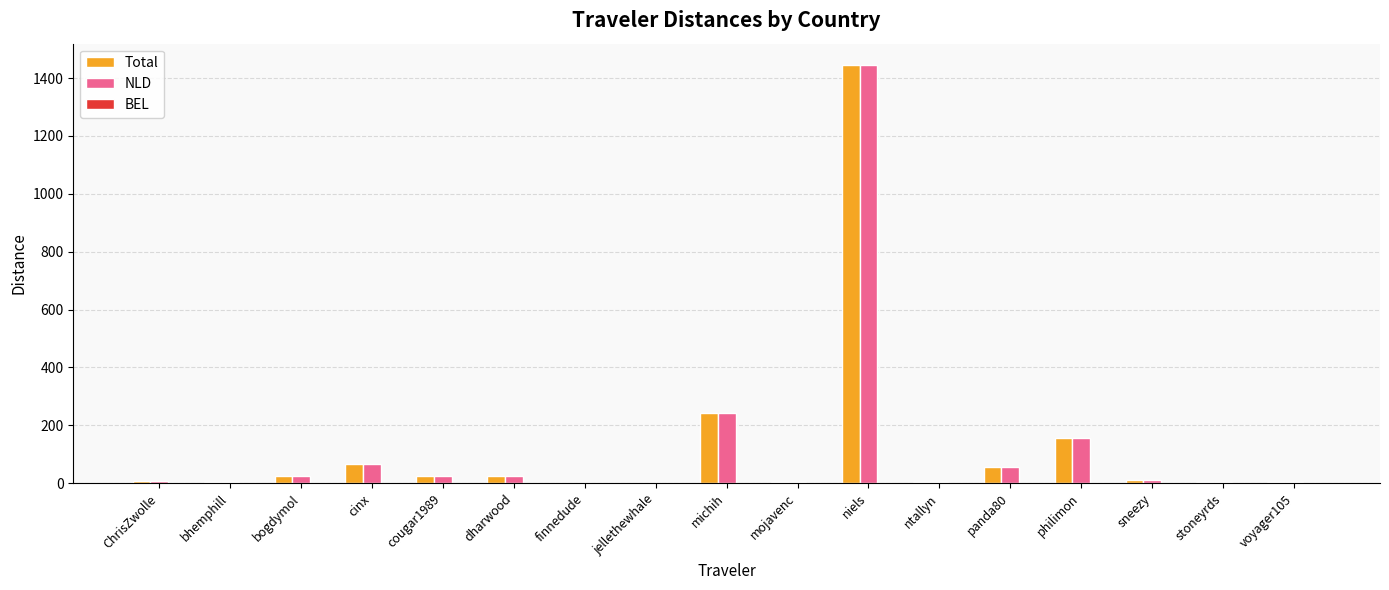

Are the bars horizontal?

No